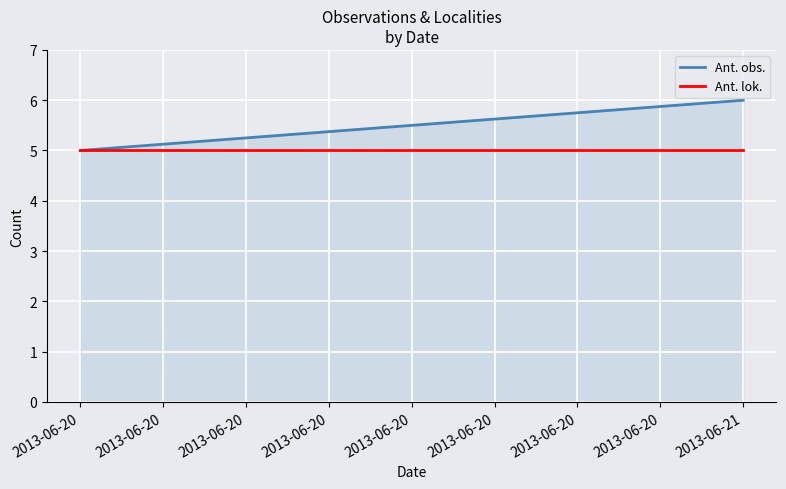

Which category has the highest value in the Ant. lok. series?

2013-06-20